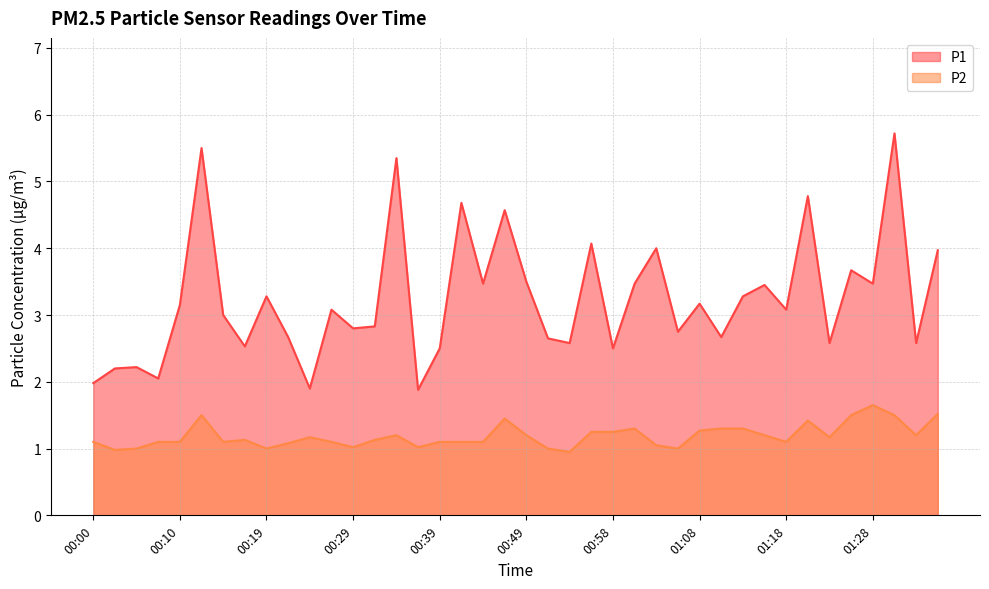

Which series changed the most between 00:22 and 01:35?

P2